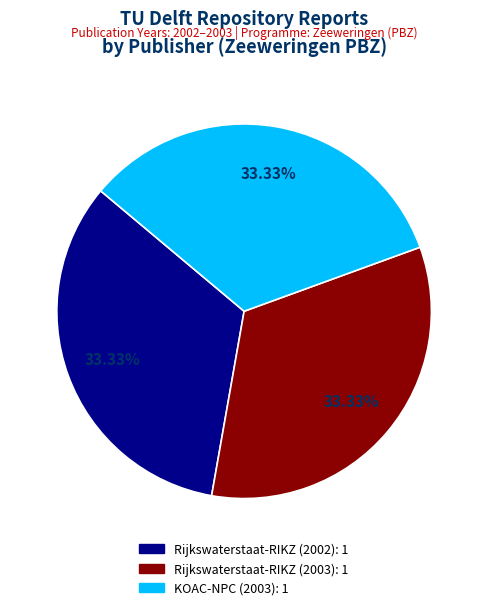

Does any single category account for the majority?

No